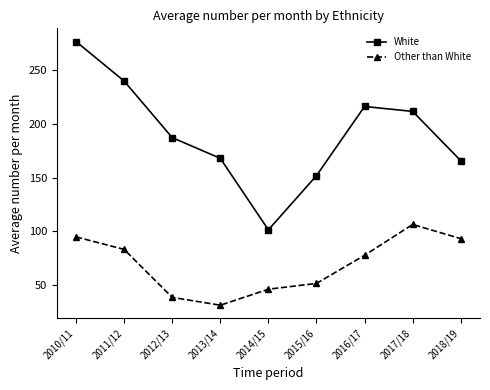

Reading right to left, transcribe all the data shown in this chart.

White: 165.9	211.8	216.4	152.0	101.5	168.1	187.4	240.1	276.9
Other than White: 93.3	106.5	77.8	51.6	46.2	31.3	38.6	83.3	94.9